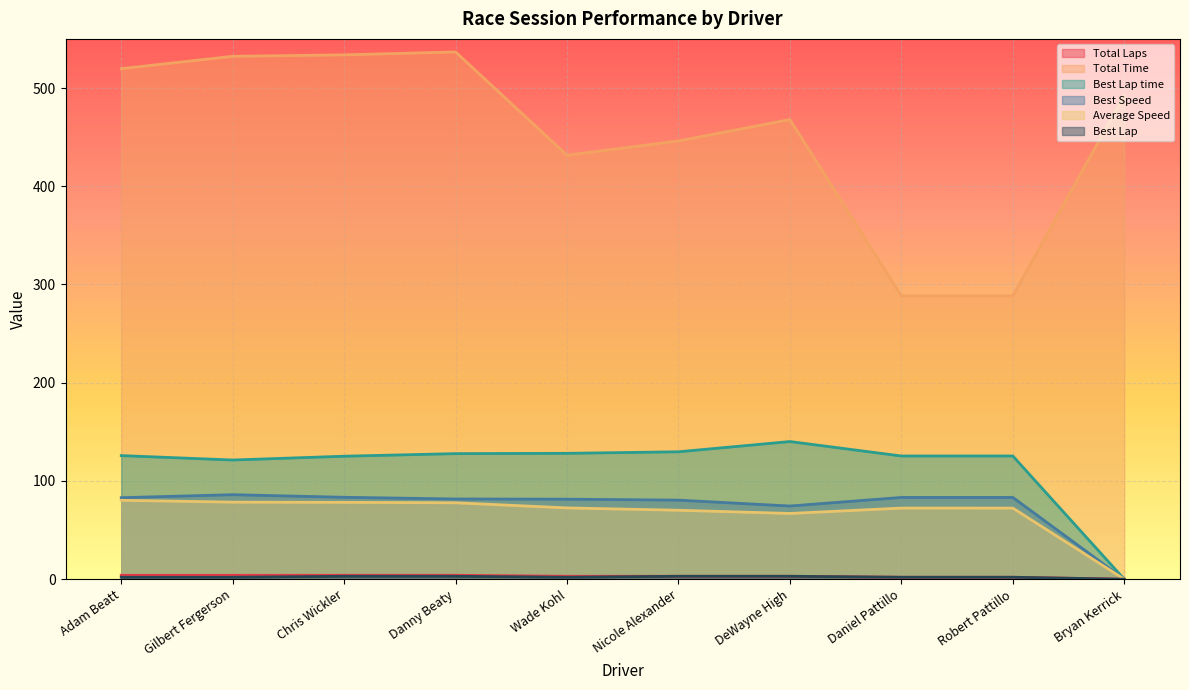

At which category is the sum across all series the highest?

Danny Beaty